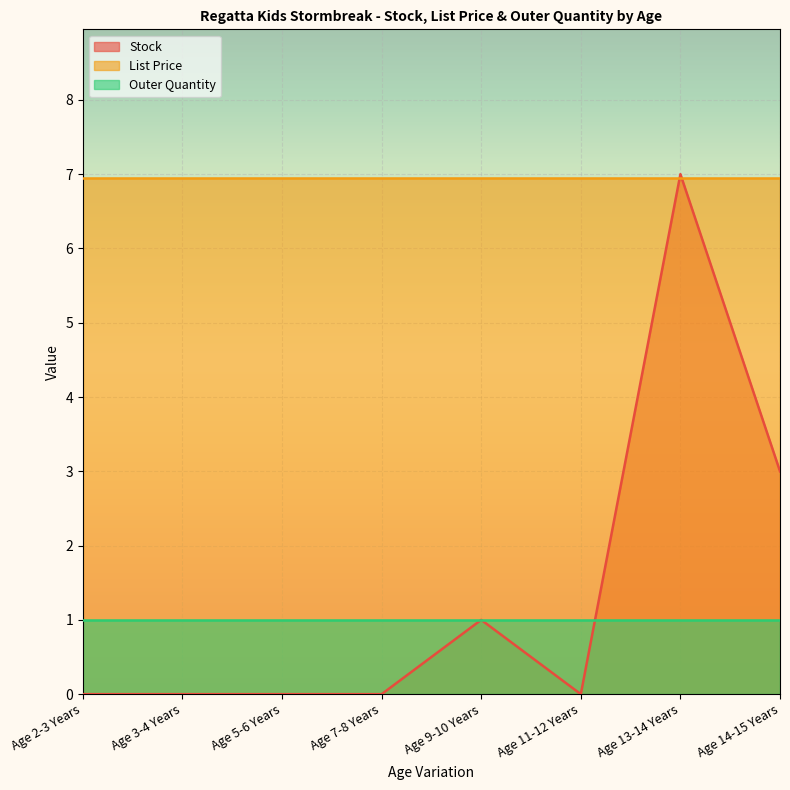

Rank the series at Age 7-8 Years from lowest to highest value.

Stock, Outer Quantity, List Price